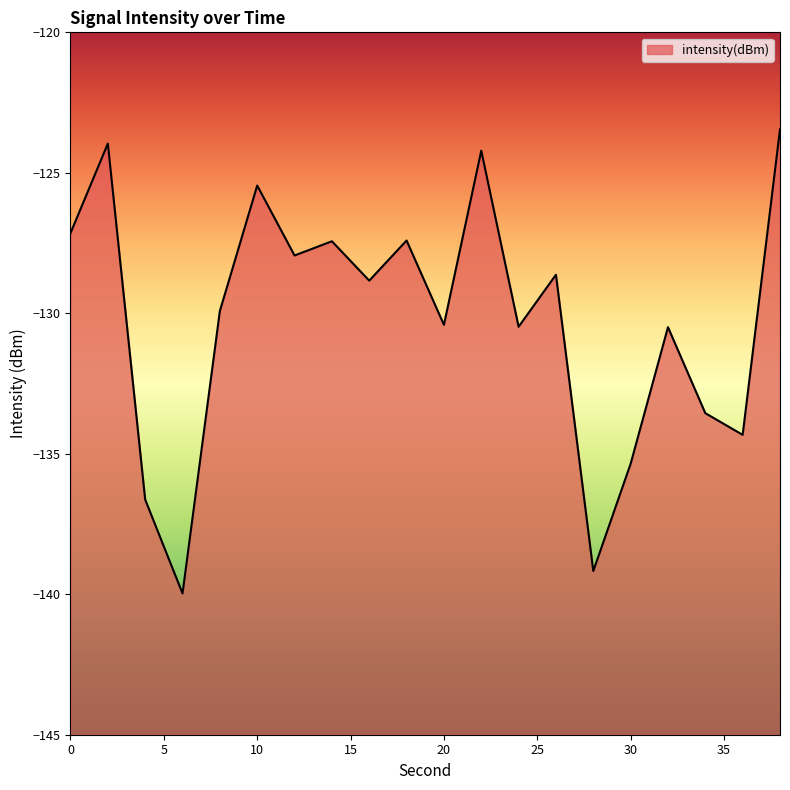

What is the value of the 2nd point from the left?

-124.0